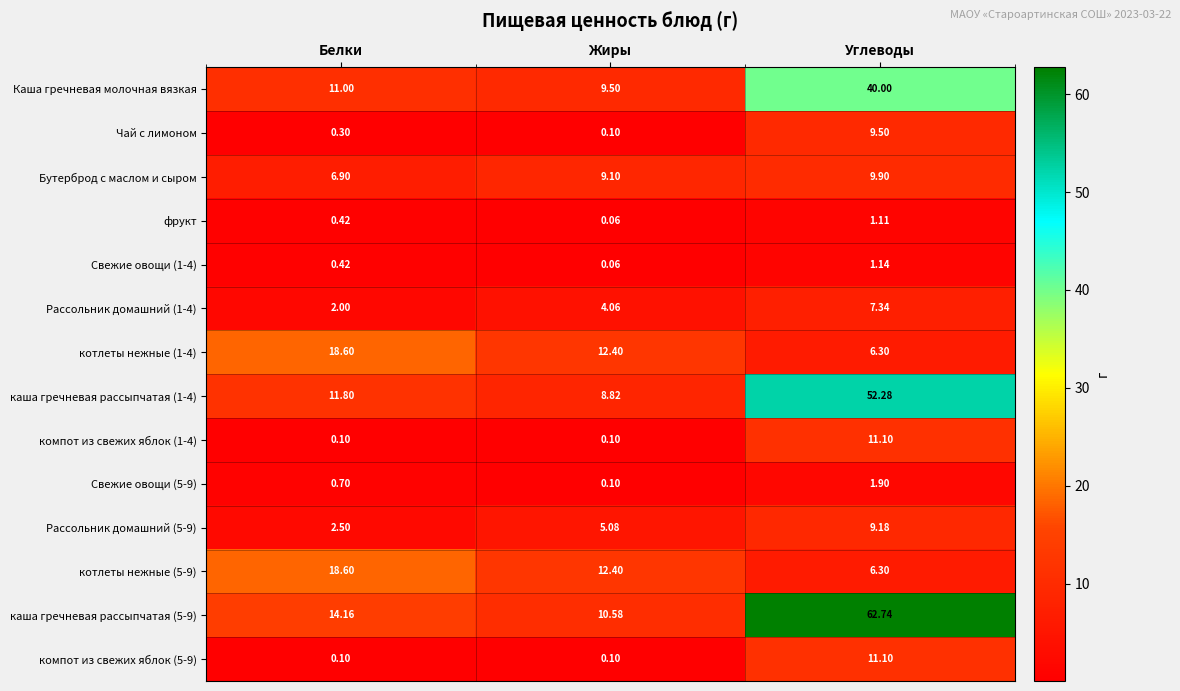

Which series has the largest total across all categories?

каша гречневая рассыпчатая (5-9)